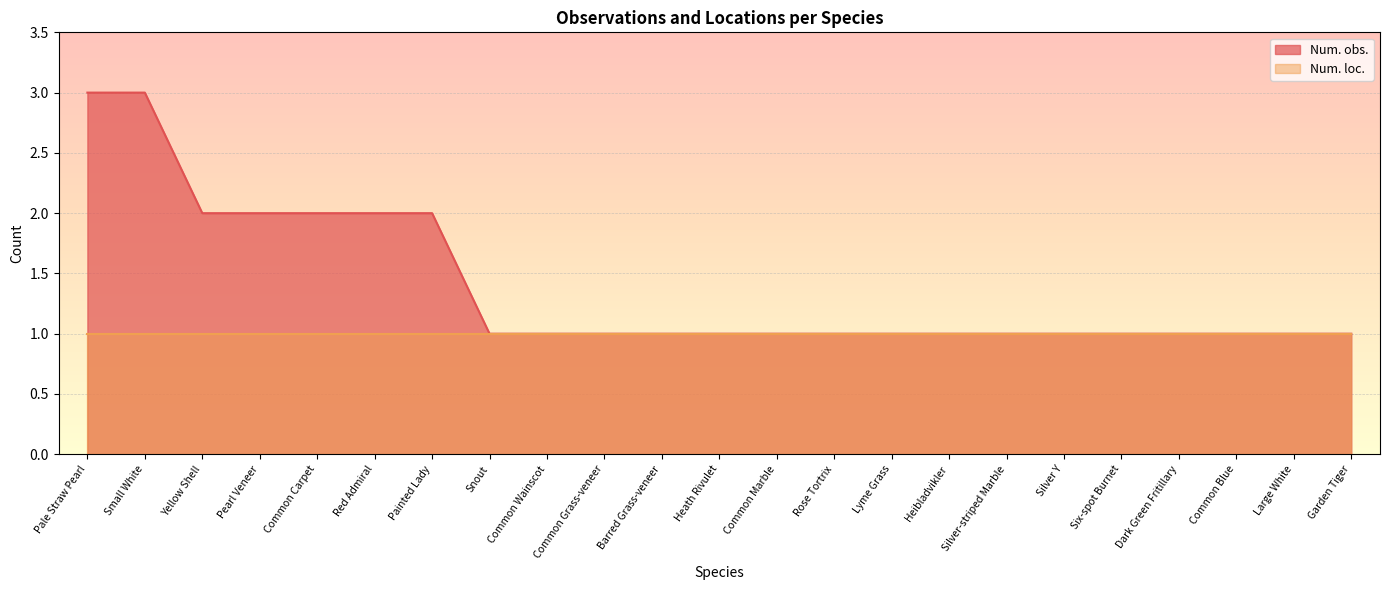

What is the difference between the values at Pale Straw Pearl and Red Admiral?

1